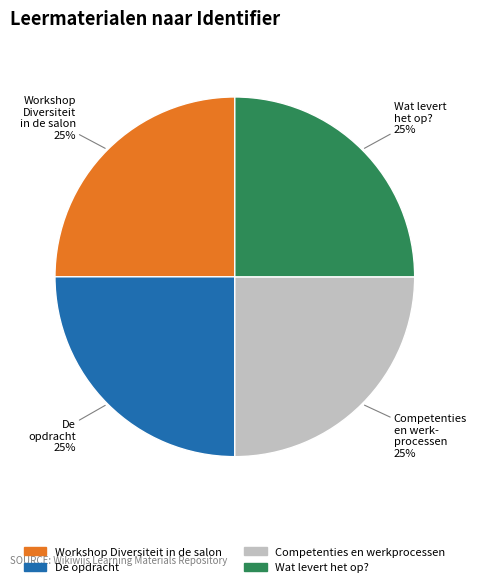

Does any single category account for the majority?

No